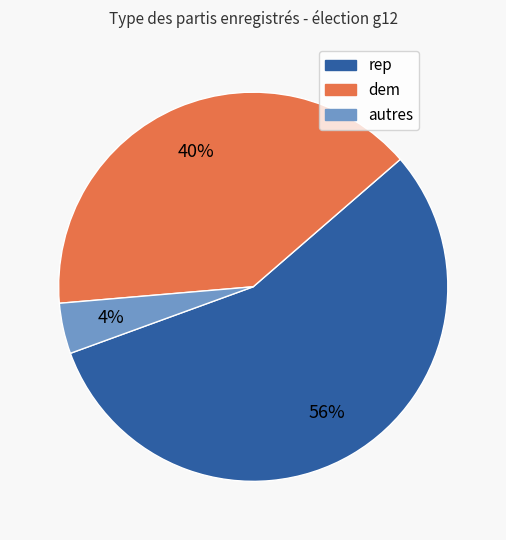

How many slices are in this pie chart?

3